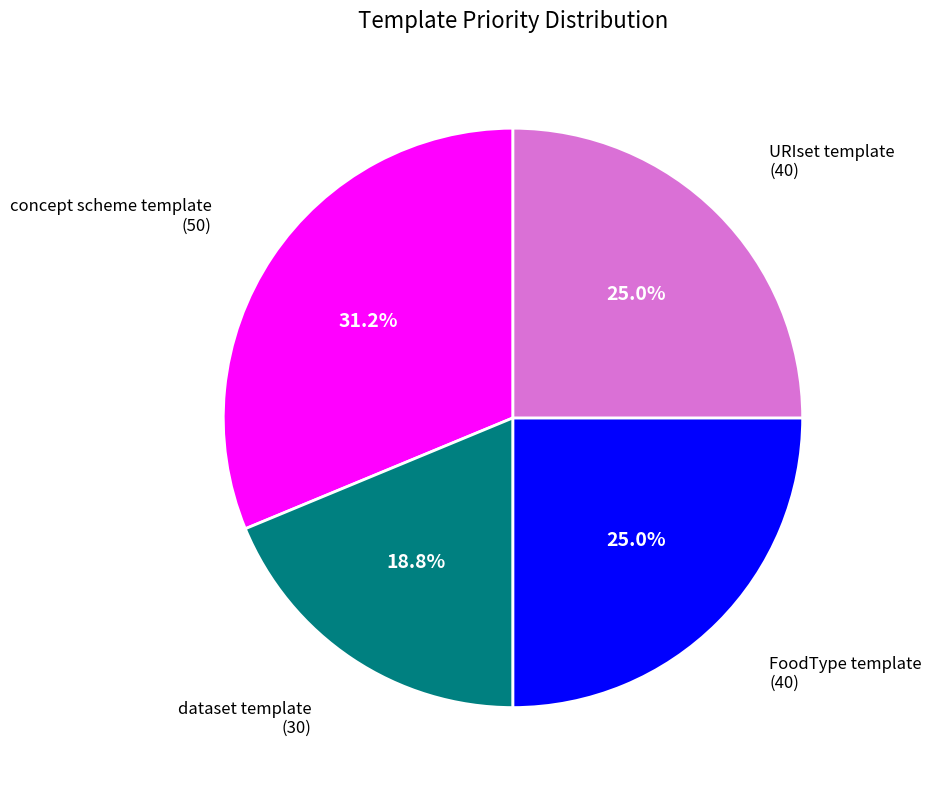

Is there any slice that represents more than half of the pie?

No